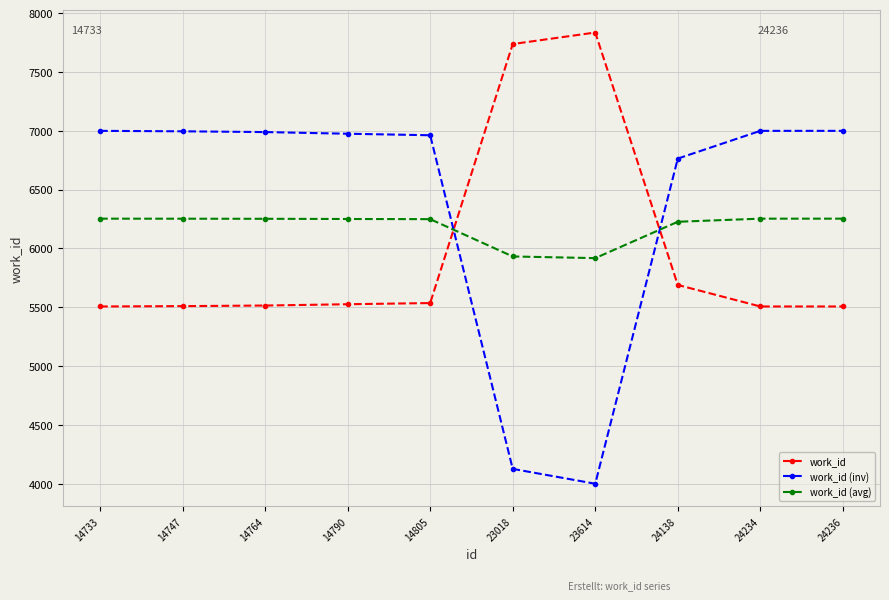

Read the work_id (inv) value at 24234.

7000.0